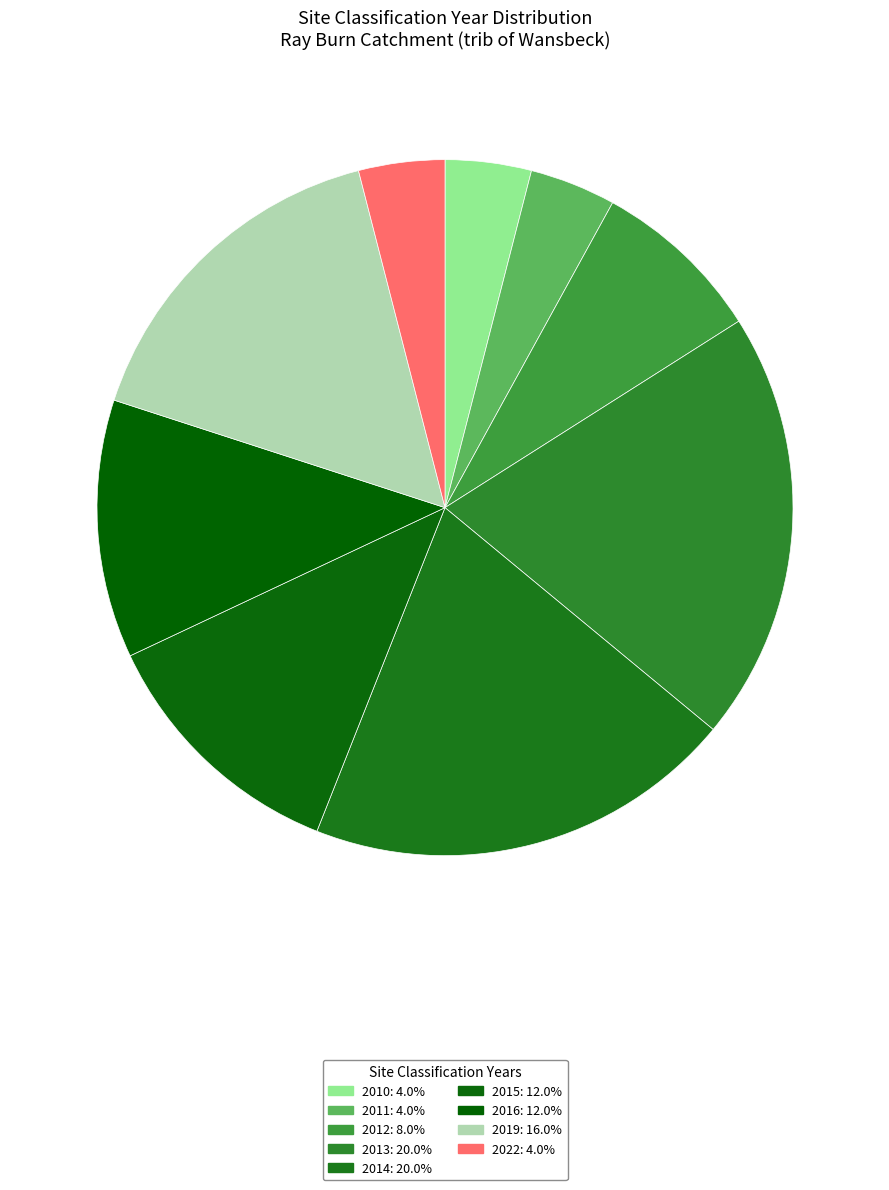

How many slices are in this pie chart?

9